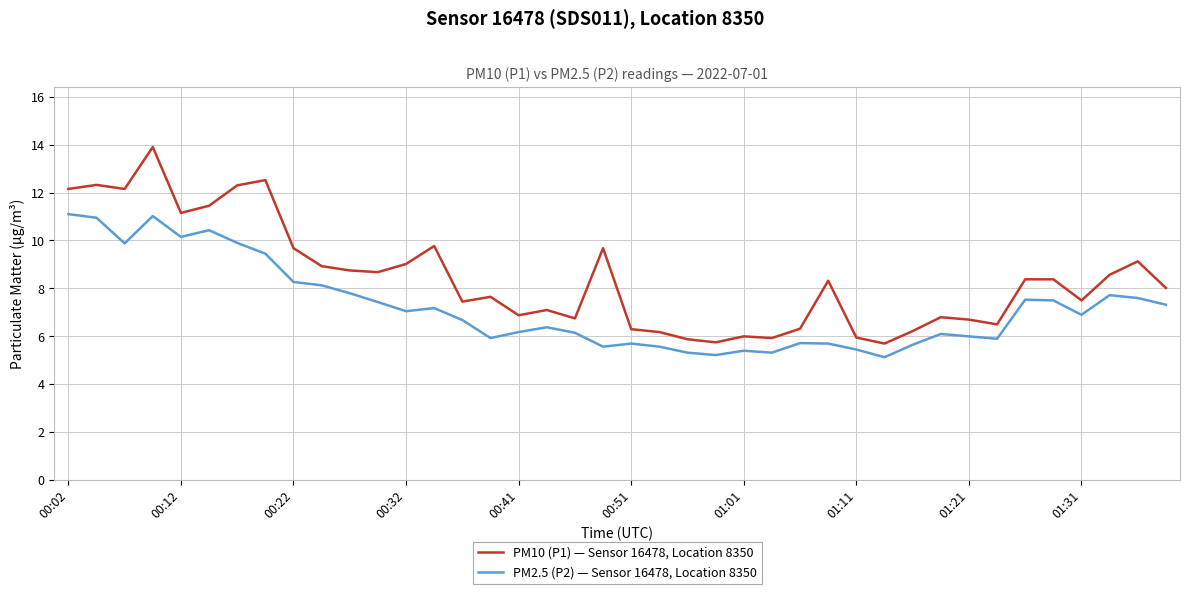

True or false: PM2.5 (P2) — Sensor 16478, Location 8350 and PM10 (P1) — Sensor 16478, Location 8350 cross at least once.

False